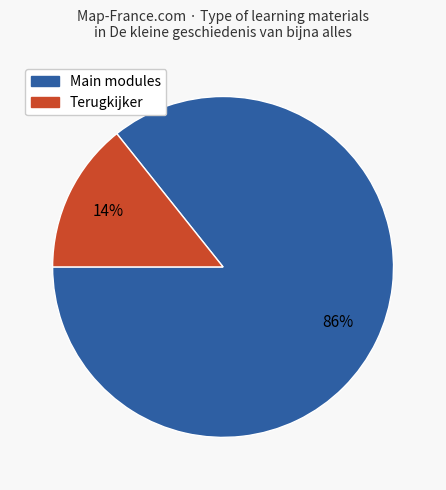

Is there any slice that represents more than half of the pie?

Yes